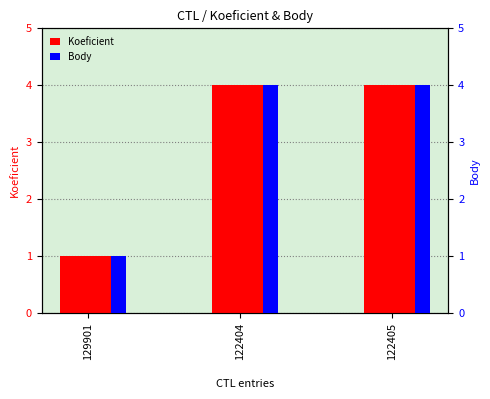

How many categories are shown in the chart?

3